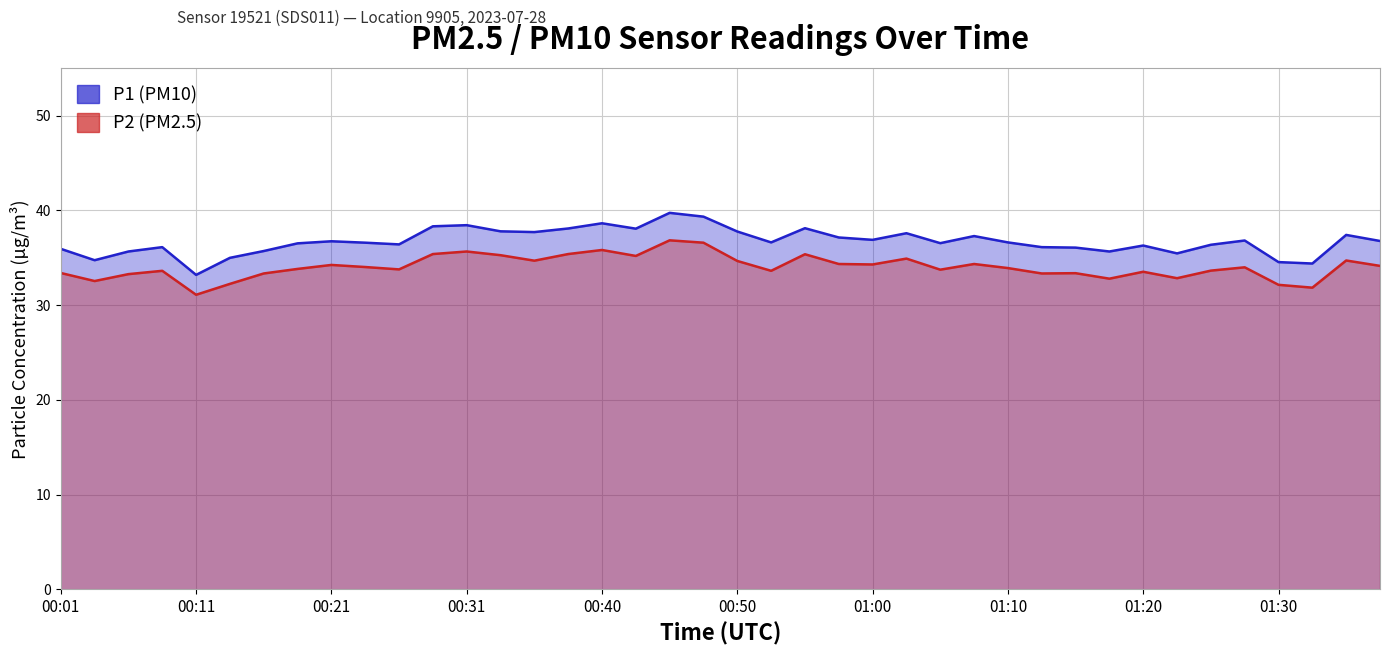

Which series has the largest total across all categories?

P1